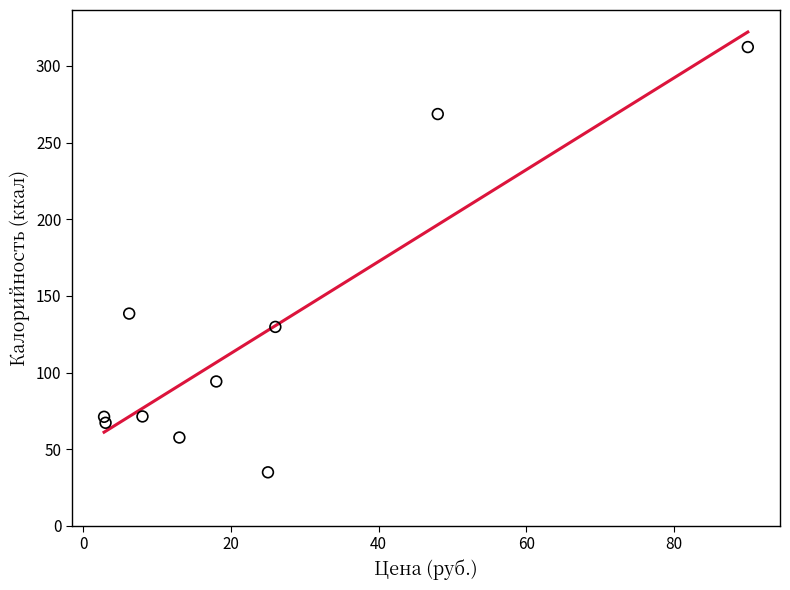

What Y value in the scatter plot is closest to 173?

138.5